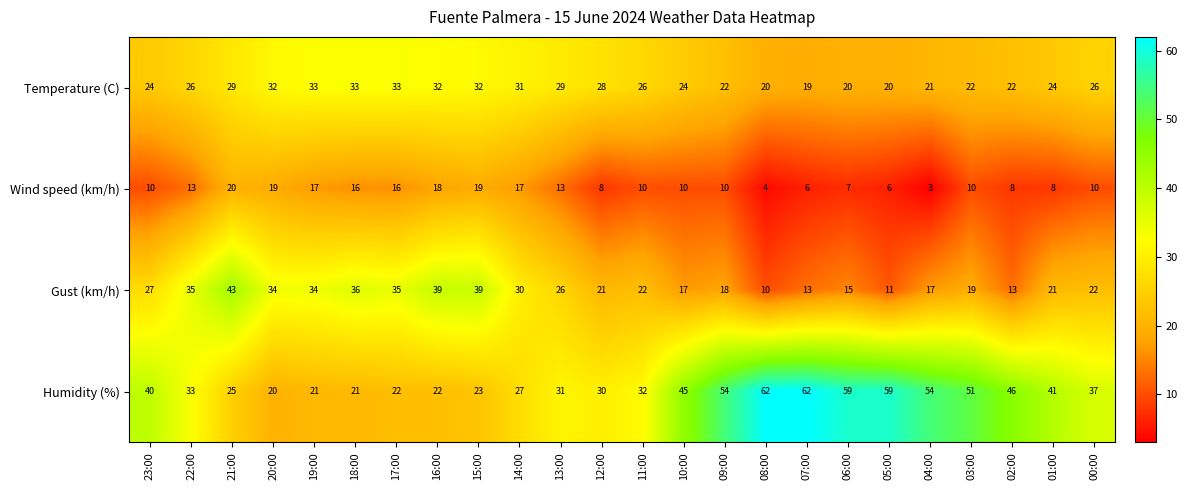

At how many categories does at least one series exceed 12?

24